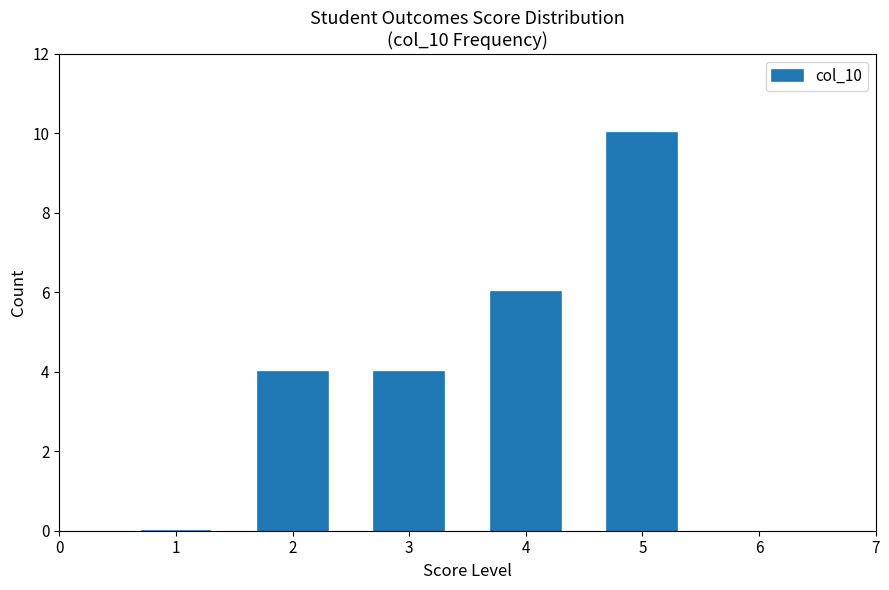

Reading left to right, transcribe all the data shown in this chart.

1=0	2=4	3=4	4=6	5=10